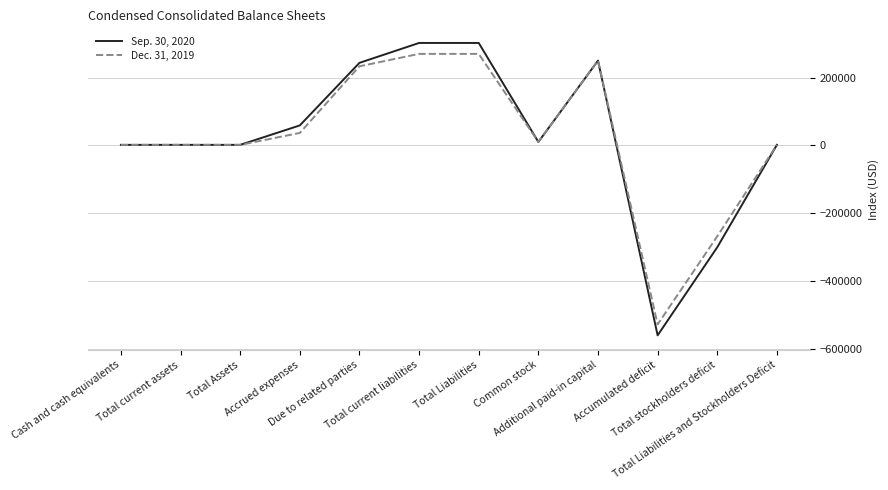

What is the maximum value shown in the chart?

302175